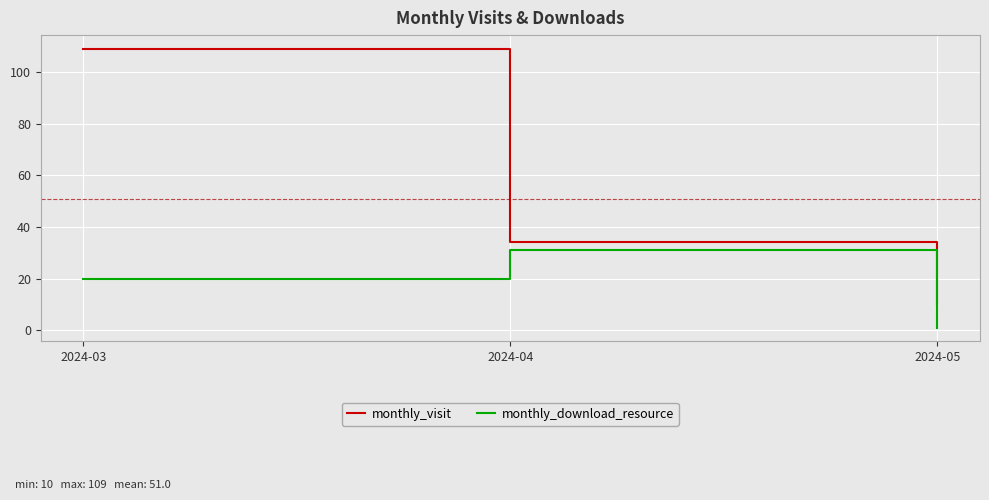

At which label does monthly_download_resource reach its minimum?

2024-05